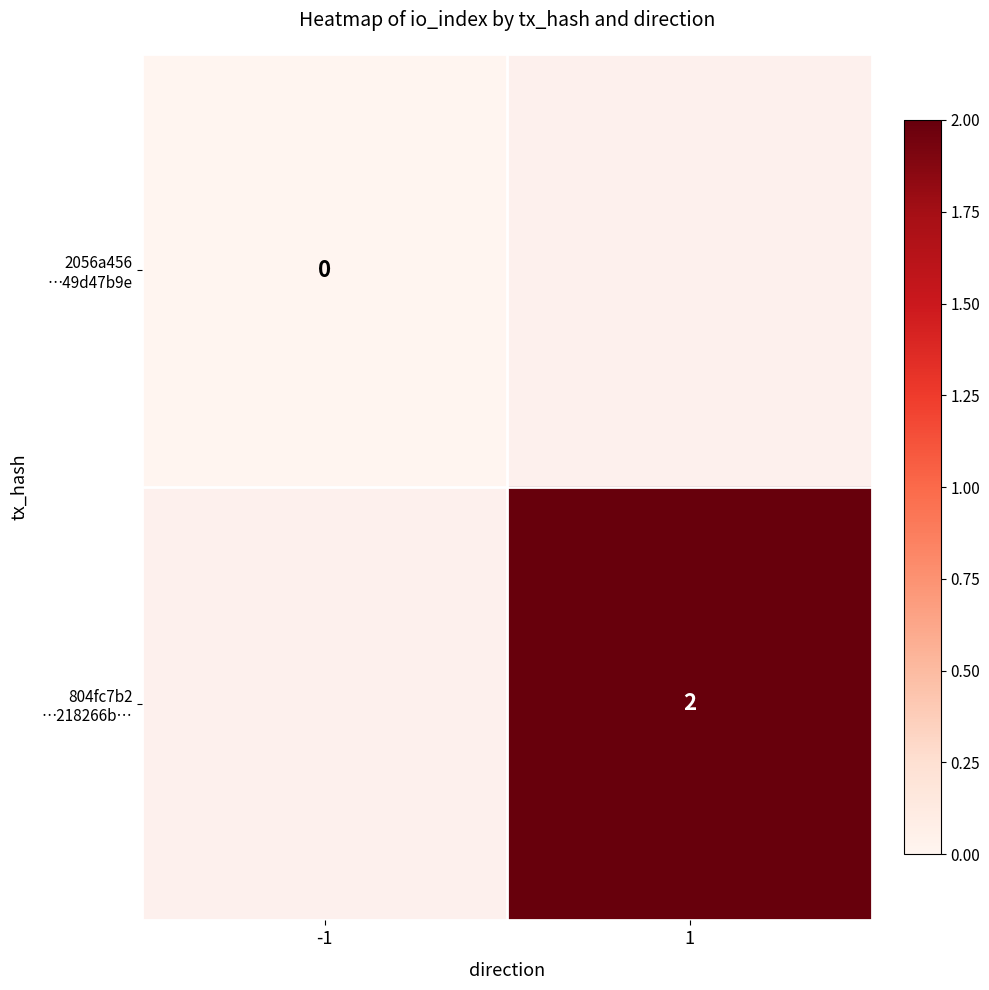

Rank the series by their average value, from highest to lowest.

2056a456 …49d47b9e, 804fc7b2 …218266b…